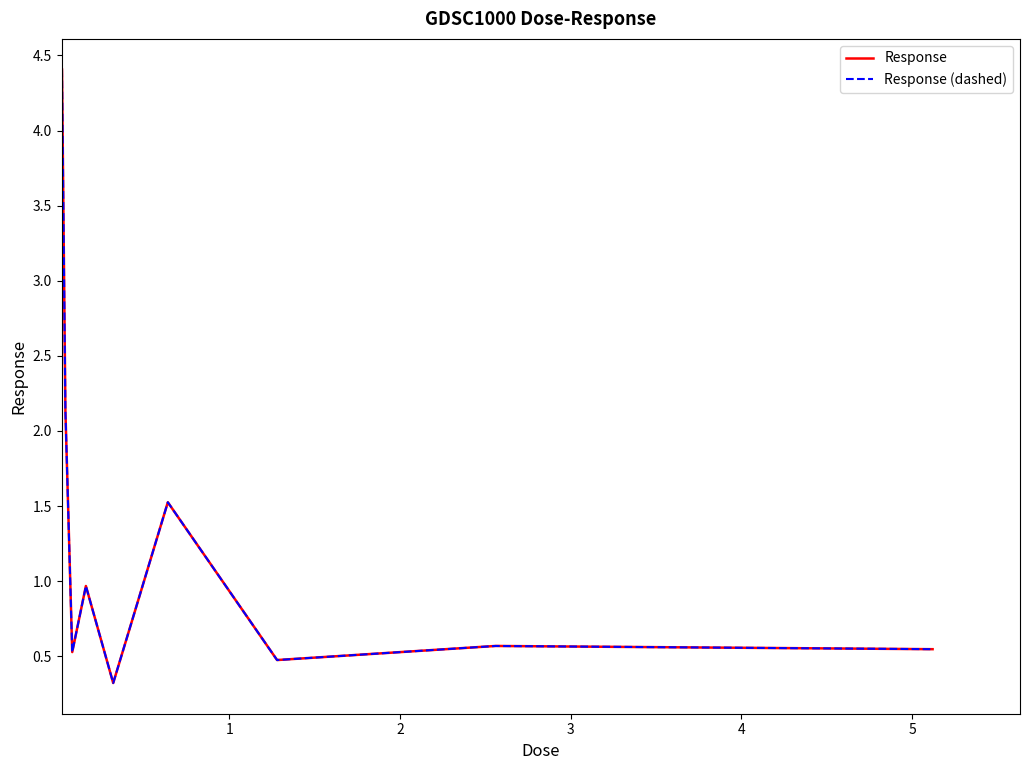

What is the average value of the Response (dashed) series?

1.3